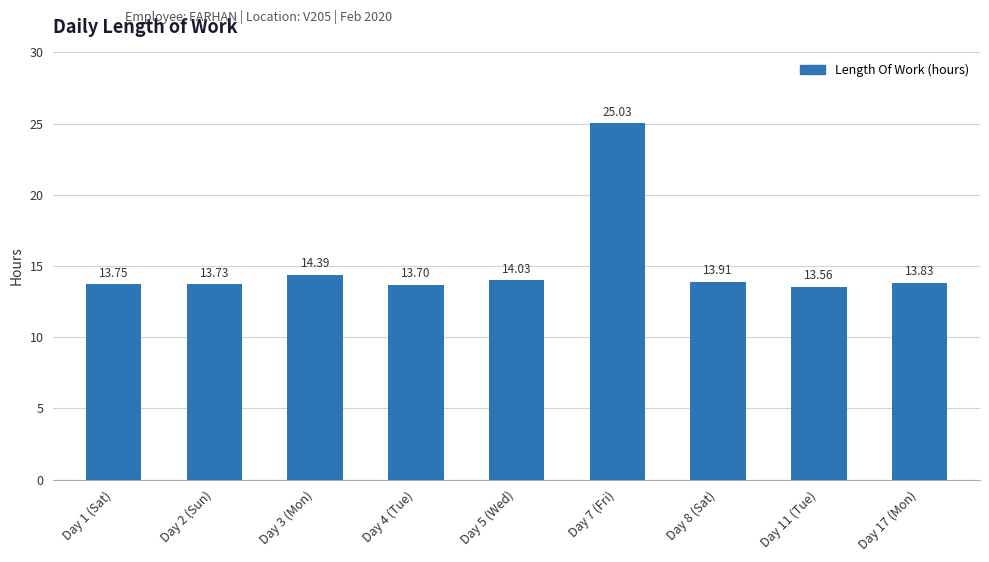

At which label is the value closest to 19?

Day 3 (Mon)